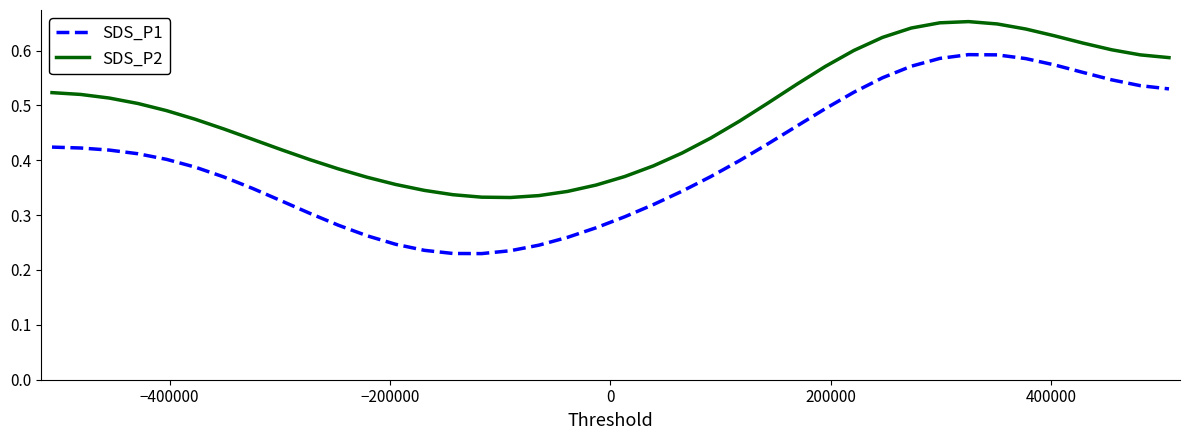

True or false: SDS_P1 and SDS_P2 intersect in this chart.

False